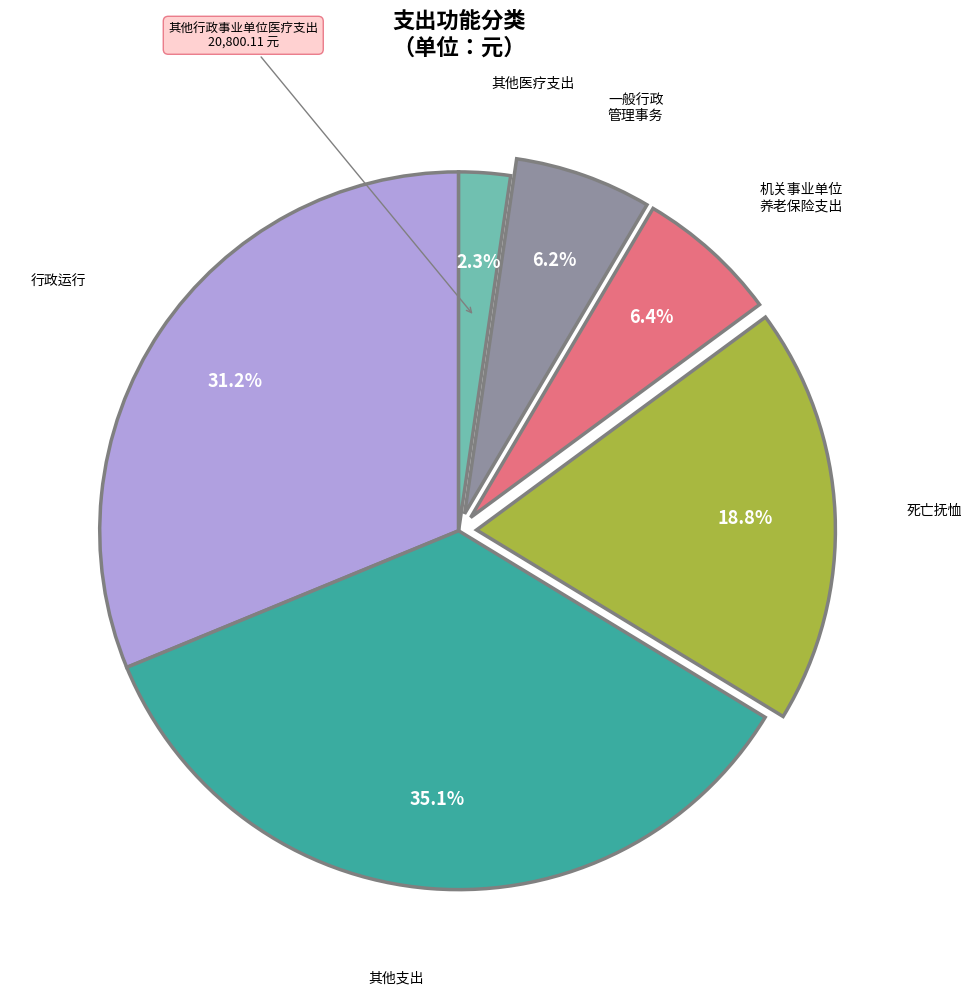

Is there any slice that represents more than half of the pie?

No